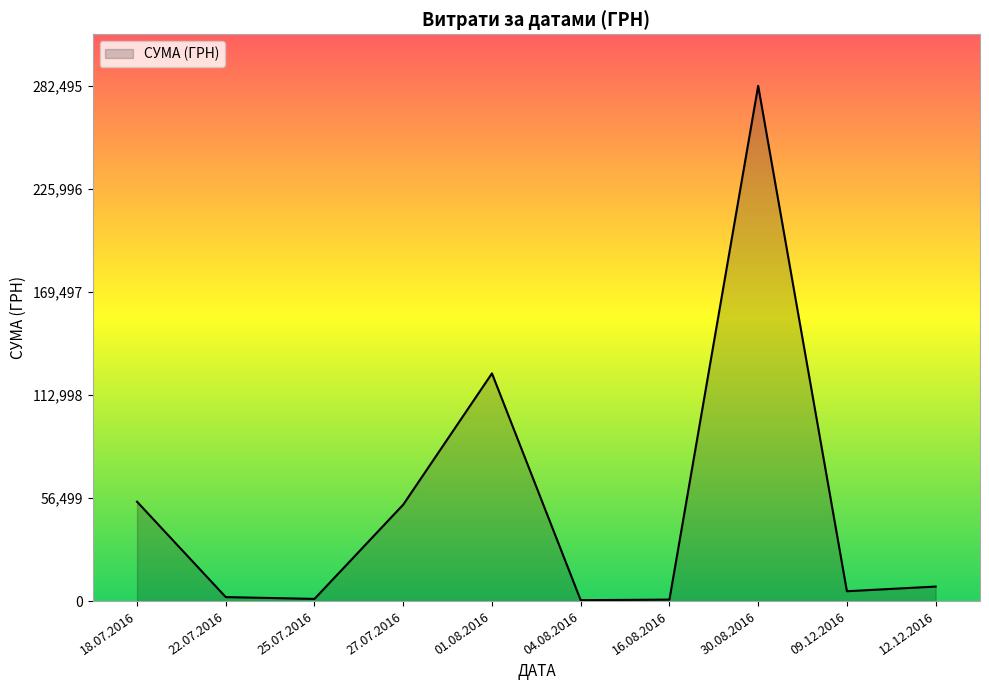

Where is the data nearest to the value 141492?

01.08.2016